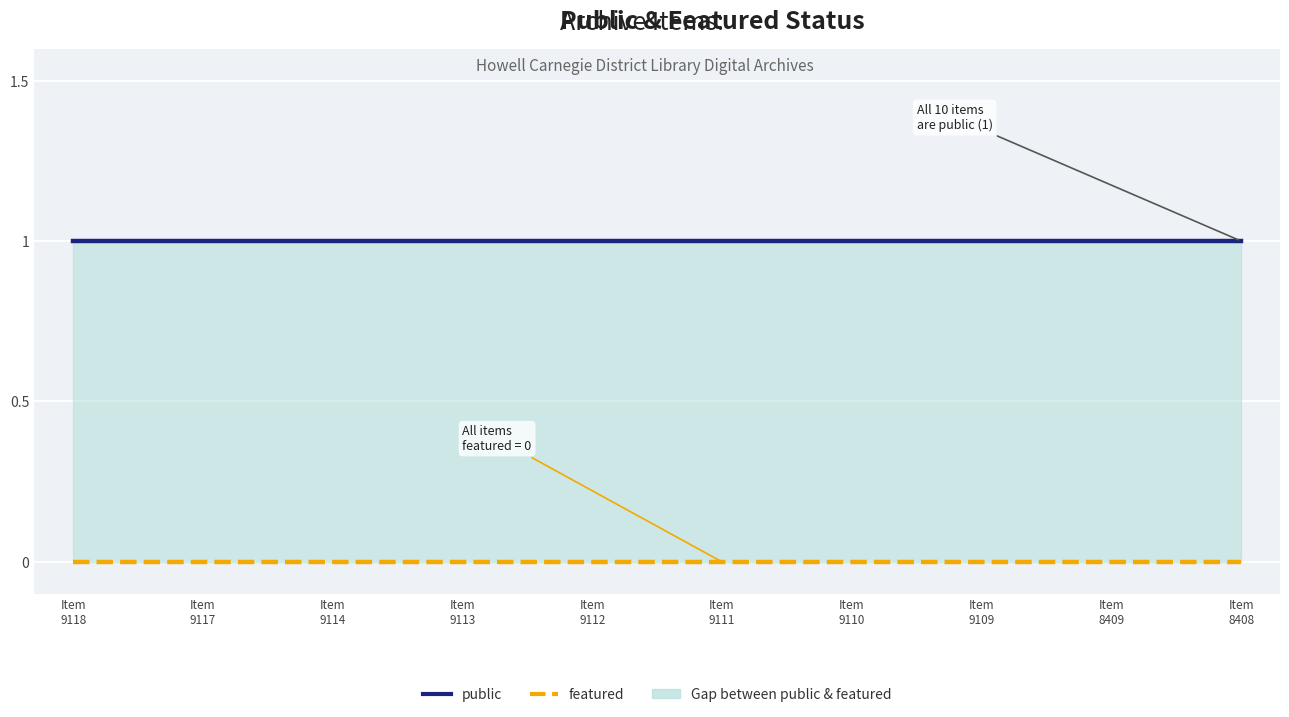

Which category has the lowest value in the public series?

Item
9118